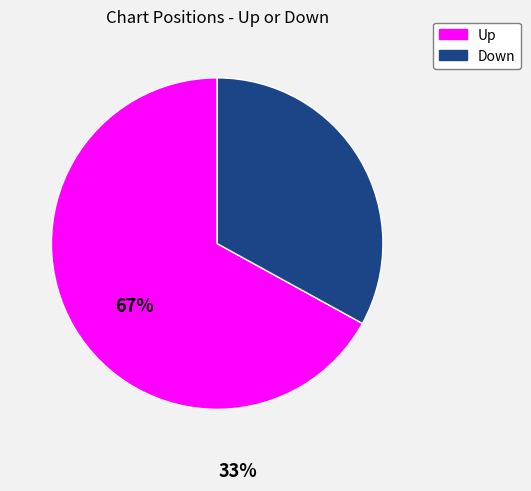

Do Up and Down together represent more than half of the pie?

Yes